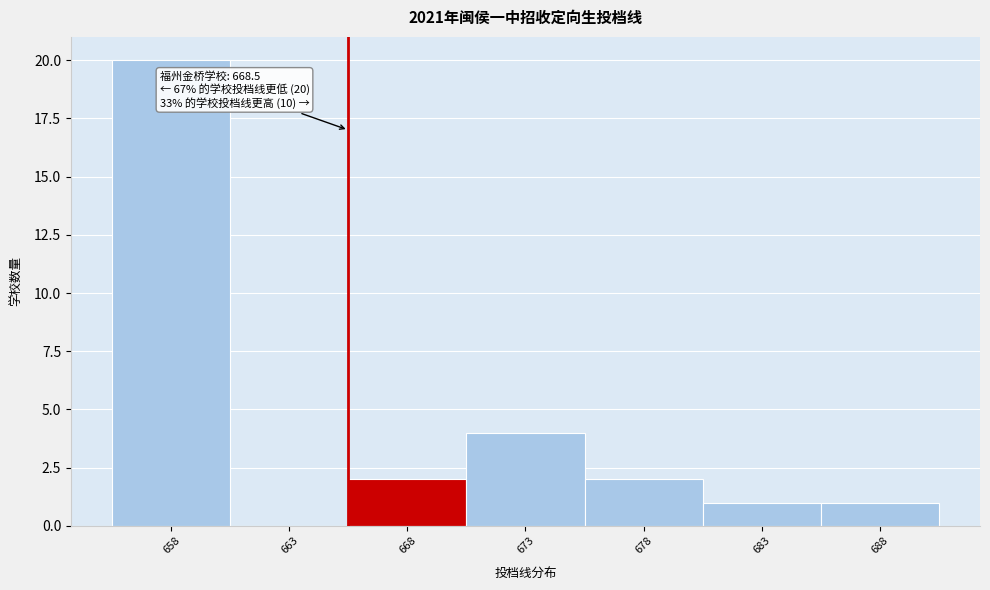

Reading left to right, what are all the values shown in this chart?

658=20	663=0	668=2	673=4	678=2	683=1	688=1